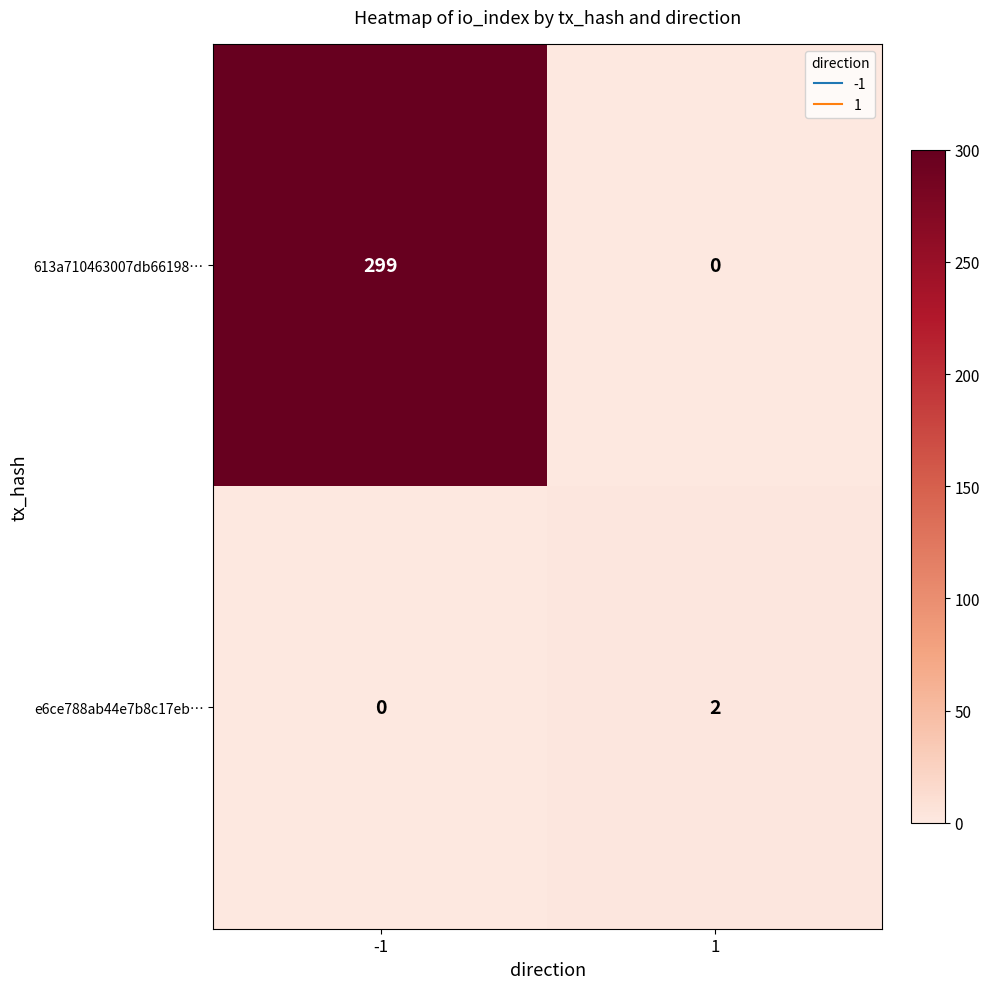

The value of 613a710463007db66198… at 1 is 0. True or false?

True